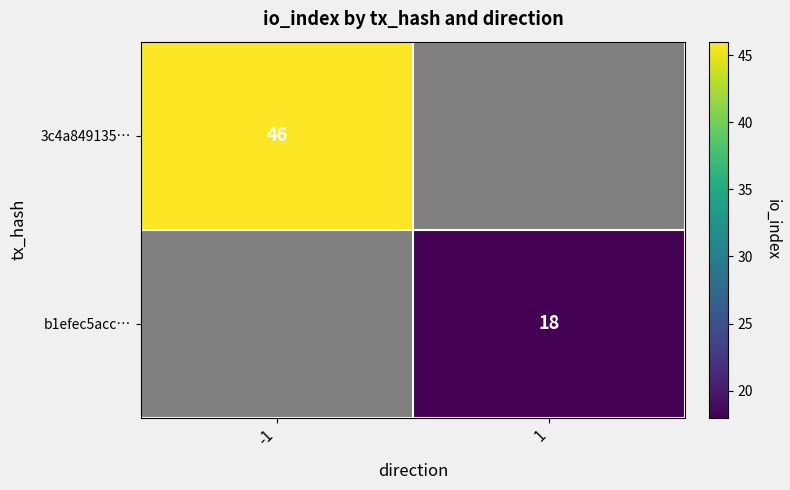

True or false: 3c4a849135… has a value of 46 at -1.

True